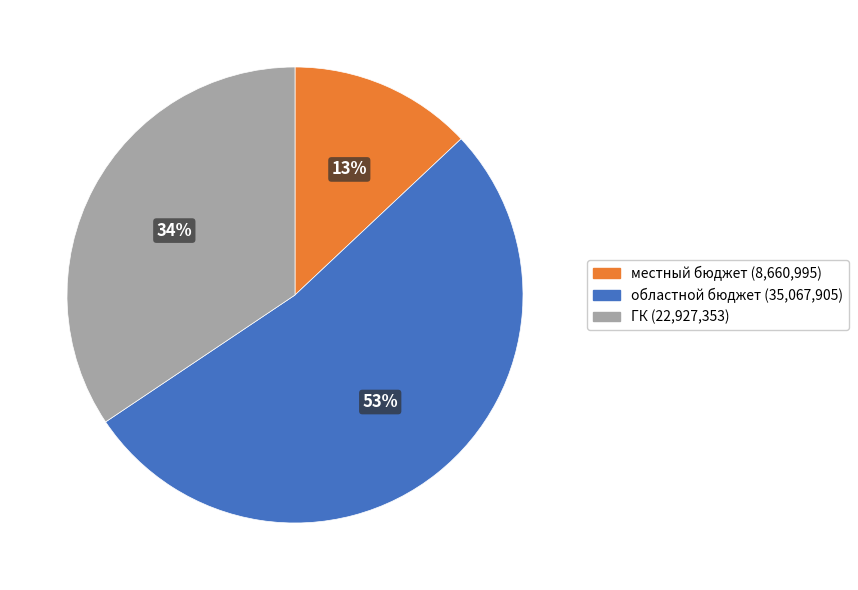

Combined, do областной бюджет and ГК account for over 50%?

Yes